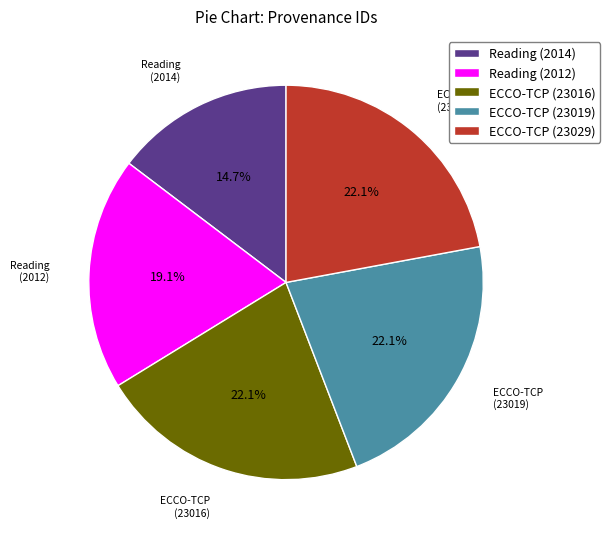

To the nearest percent, what is the average slice percentage?

20%